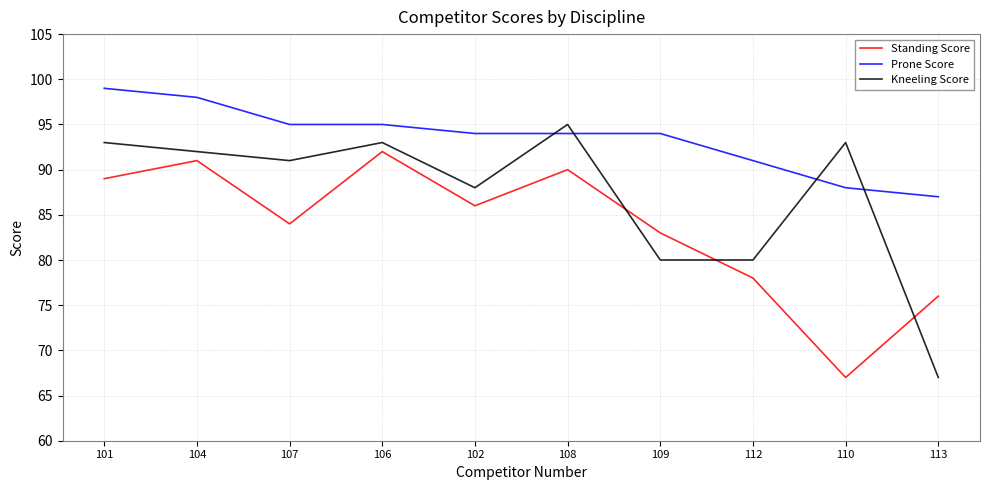

List the series in order of their peak value, lowest first.

Standing Score, Kneeling Score, Prone Score